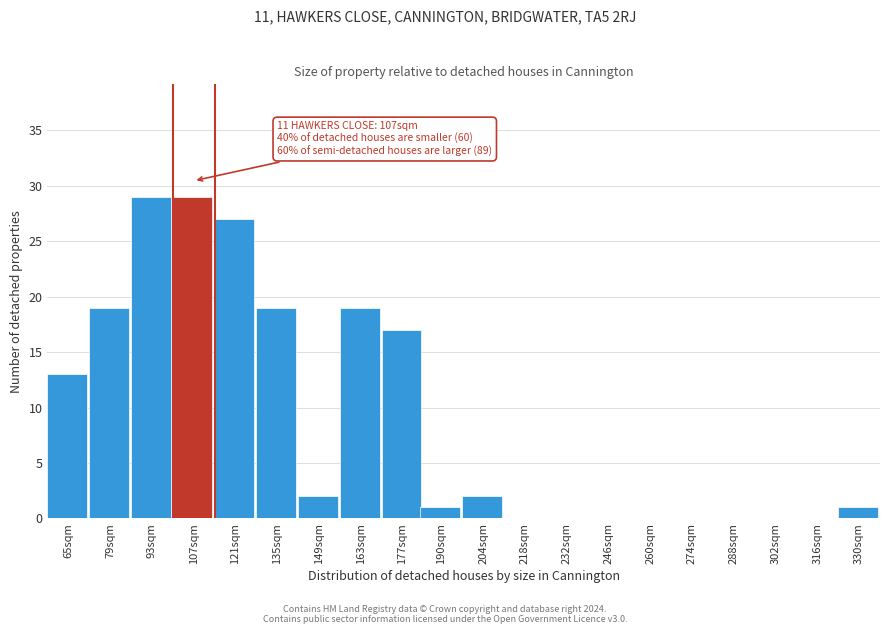

Reading left to right, transcribe all the data shown in this chart.

65sqm=13	79sqm=19	93sqm=29	107sqm=29	121sqm=27	135sqm=19	149sqm=2	163sqm=19	177sqm=17	190sqm=1	204sqm=2	218sqm=0	232sqm=0	246sqm=0	260sqm=0	274sqm=0	288sqm=0	302sqm=0	316sqm=0	330sqm=1